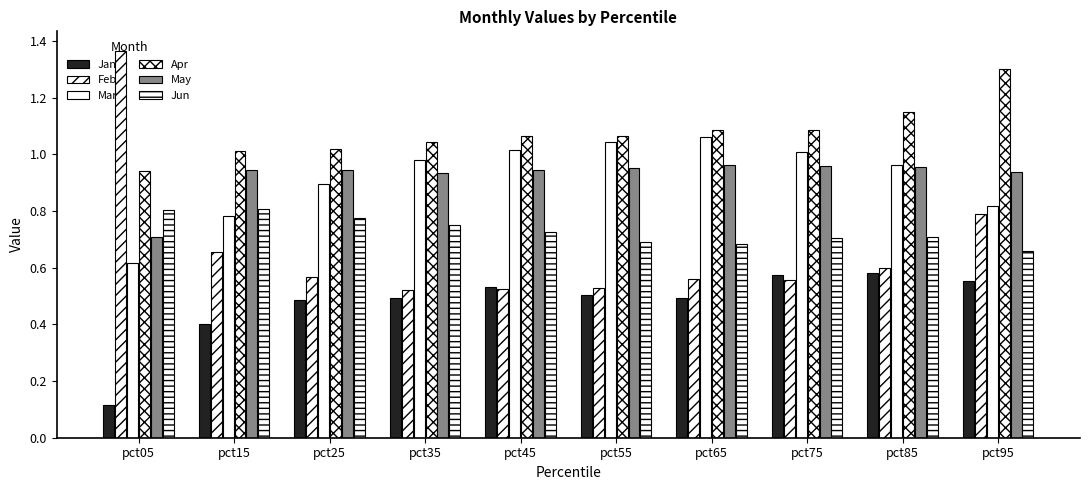

The Mar series shows 1.2 at pct15. True or false?

False